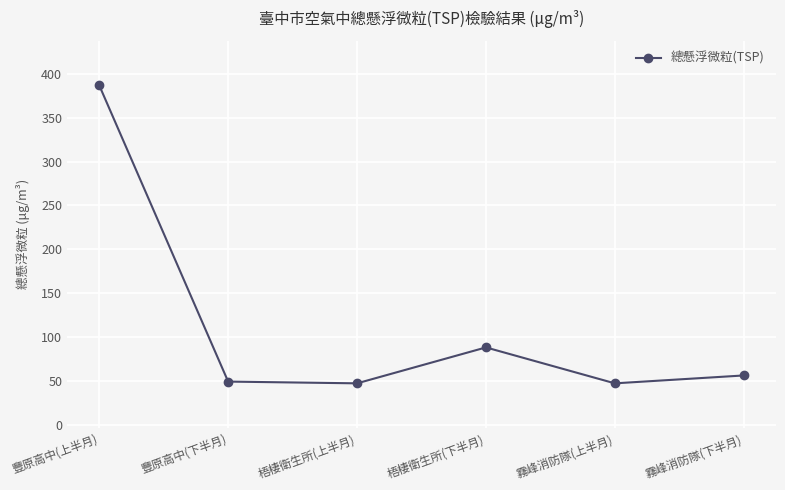

What is the label of the 3rd point from the left?

梧棲衛生所(上半月)